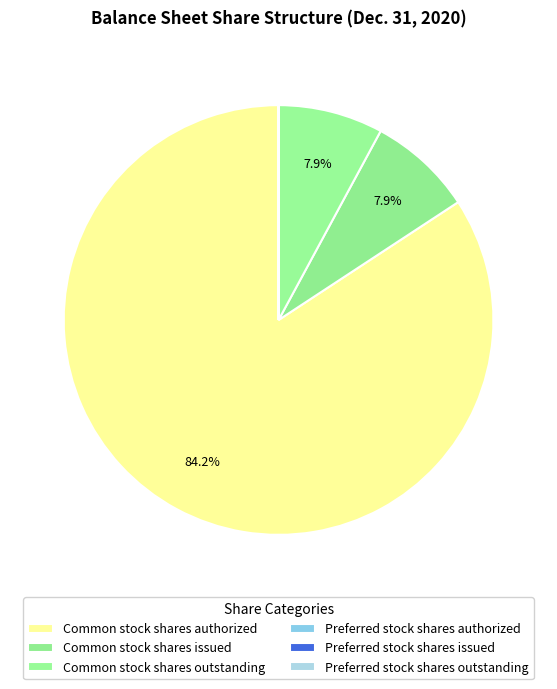

What portion of the pie excludes Common stock shares outstanding?

92.1%